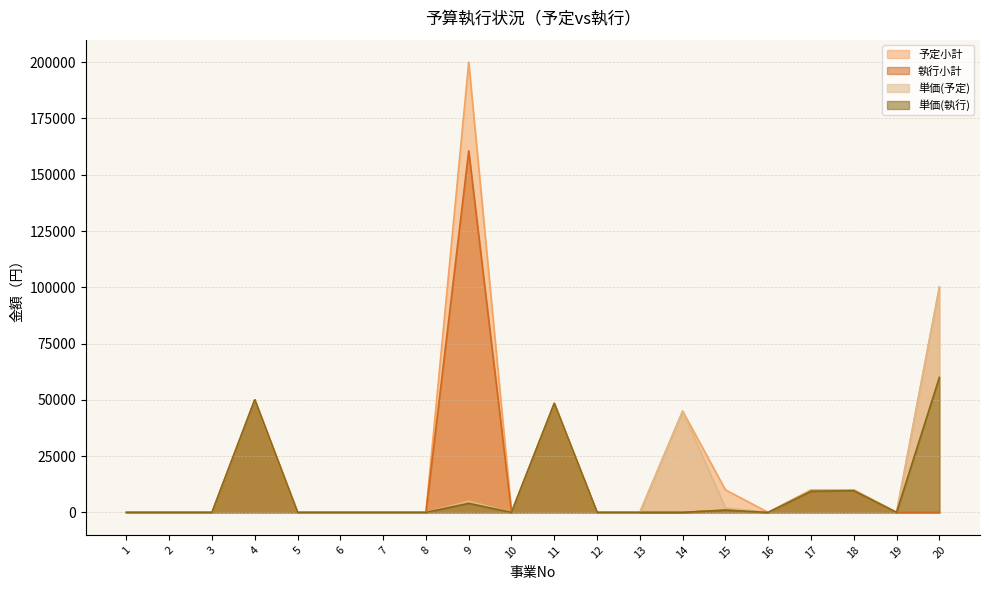

Reading right to left, list all the values displayed in this chart.

予定小計: 100000	0	10000	10000	0	10000	45000	0	0	48400	0	200000	0	0	0	0	50000	0	0	0
執行小計: 0	0	9655	9390	0	1000	0	0	0	48400	0	160600	0	0	0	0	50000	0	0	0
単価(予定): 100000	0	10000	10000	0	2000	45000	0	0	48400	0	5000	0	0	0	0	50000	0	0	0
単価(執行): 60000	0	9655	9390	0	1000	0	0	0	48400	0	4015	0	0	0	0	50000	0	0	0